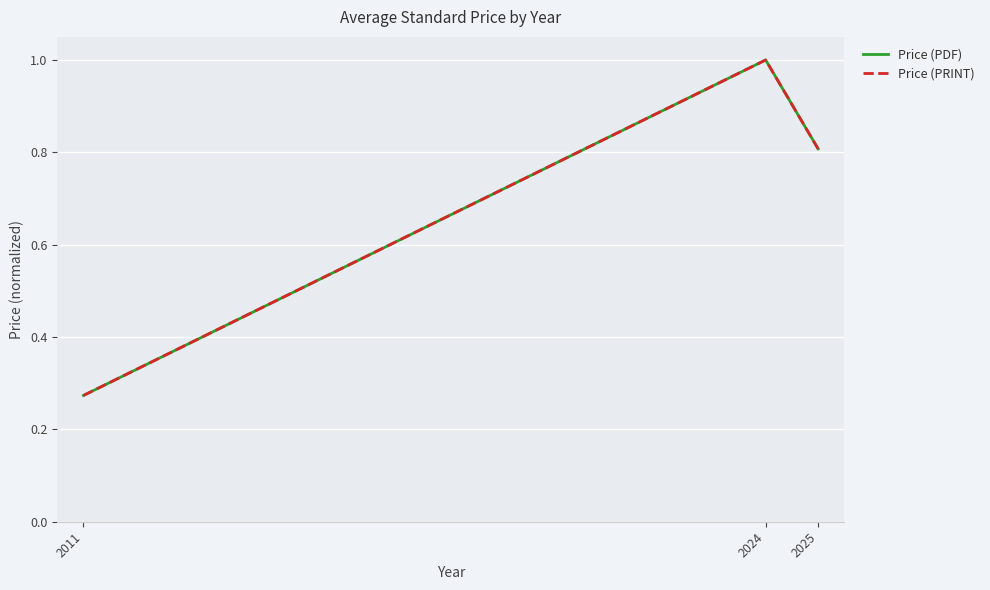

Between 2011 and 2024, which series saw the biggest shift?

Price (PDF)